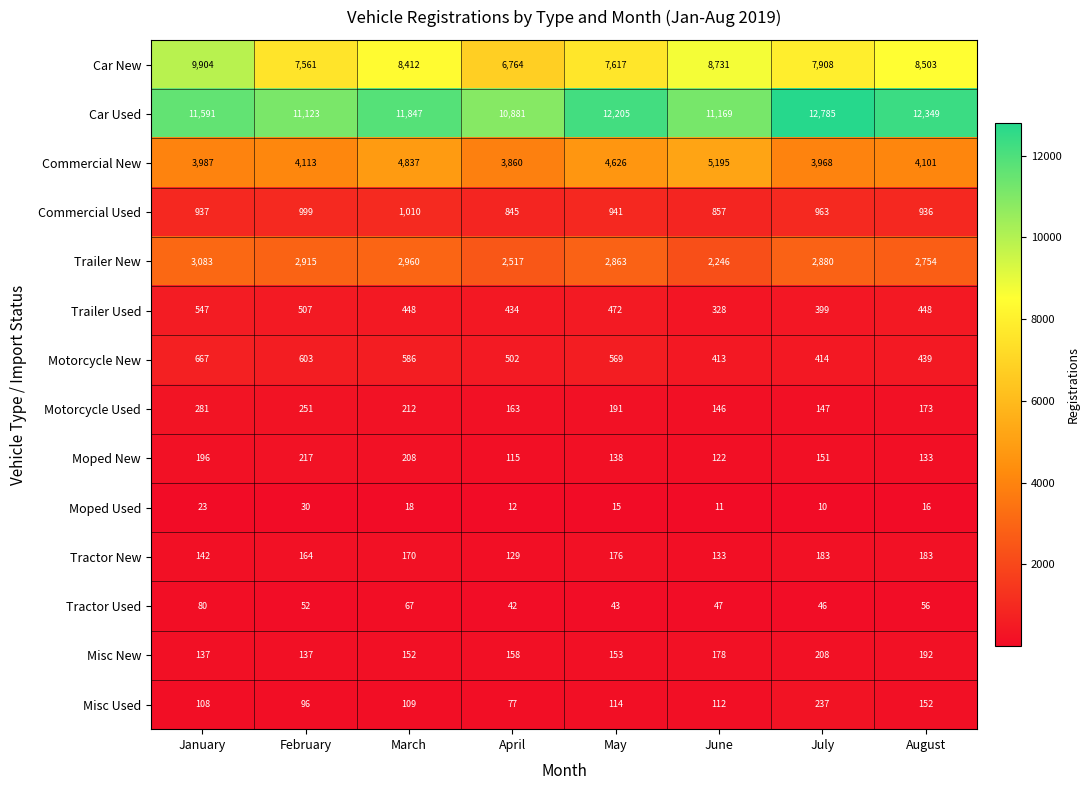

Where is Tractor Used nearest to the value 61?

August